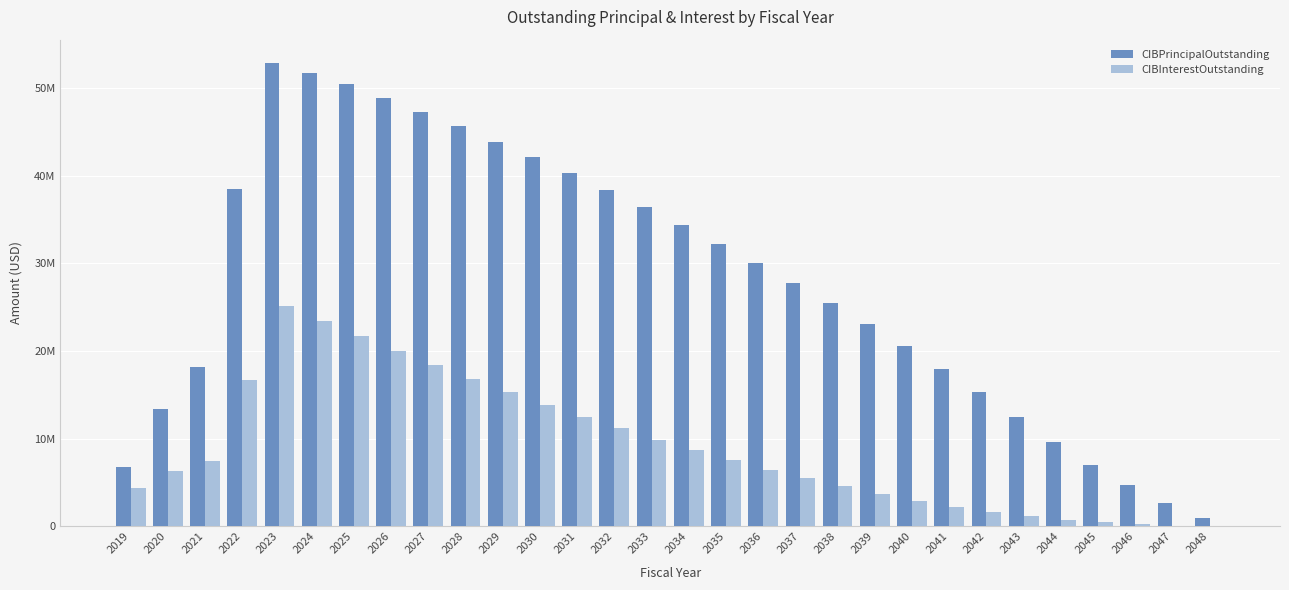

What are all the series names shown in the legend?

CIBPrincipalOutstanding, CIBInterestOutstanding